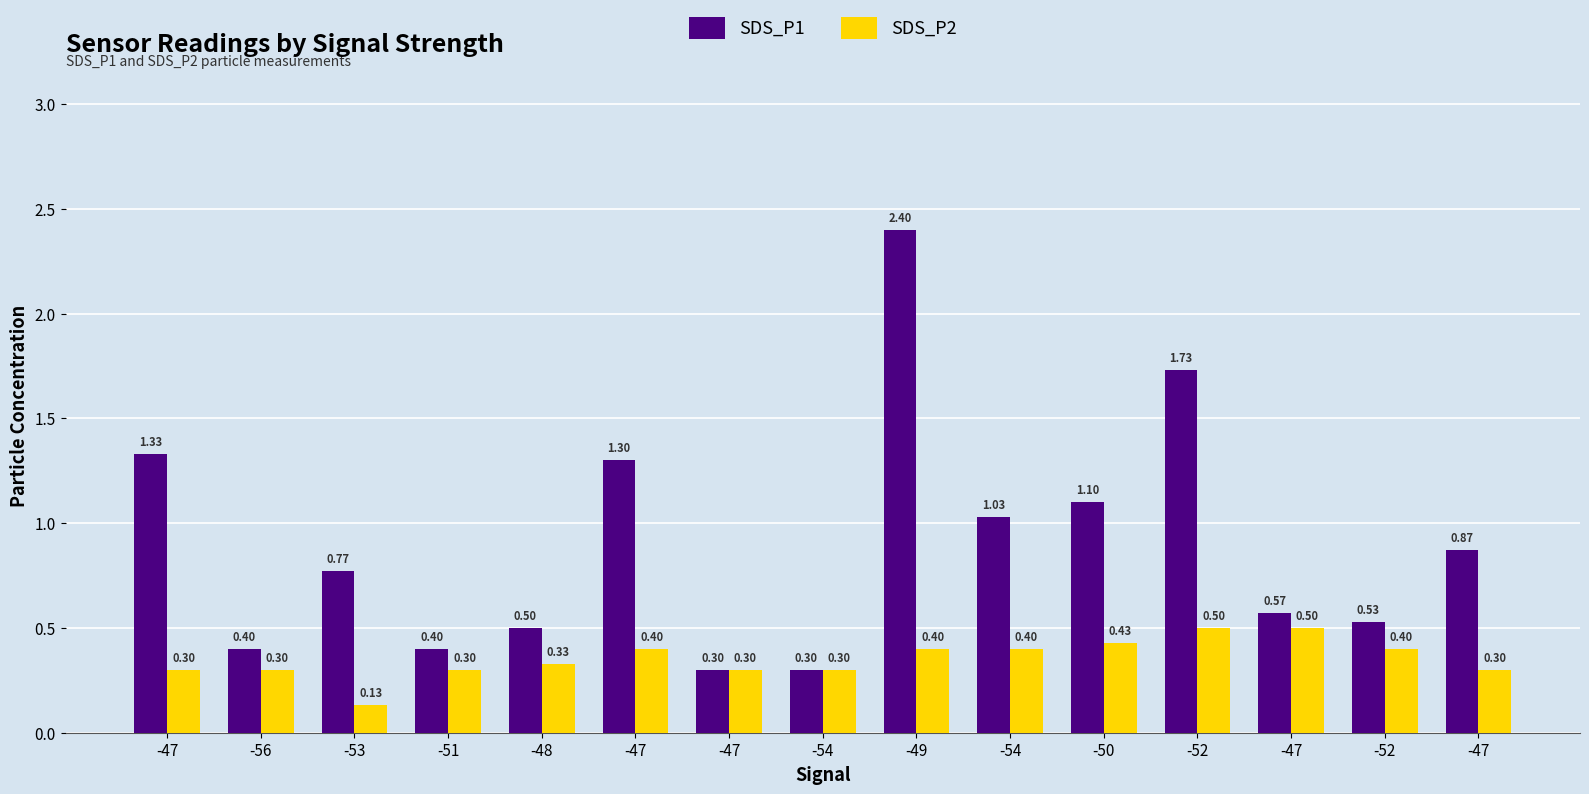

What is the greatest value displayed?

2.4